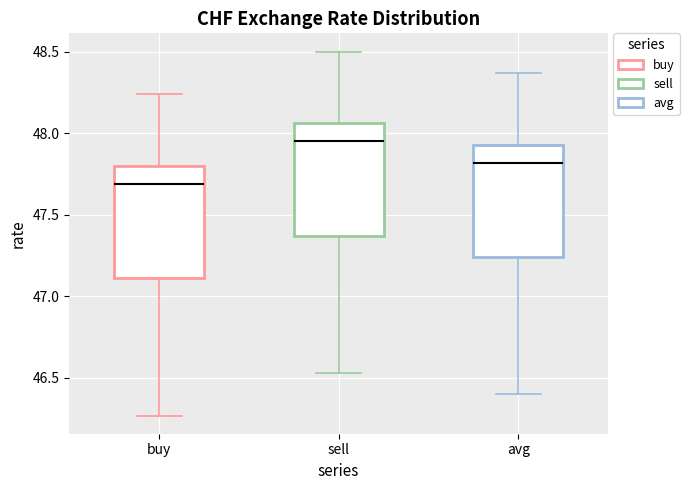

Reading left to right, read every box against the y-axis: the position of its median line, the range the box covers, and the ends of its whiskers. The values are not printed on the chart, so give them approximately, as read against the axis.

buy: median 47.70, box 47.10 to 47.80, whiskers 46.25 to 48.25
sell: median 47.95, box 47.35 to 48.05, whiskers 46.55 to 48.50
avg: median 47.80, box 47.25 to 47.95, whiskers 46.40 to 48.35